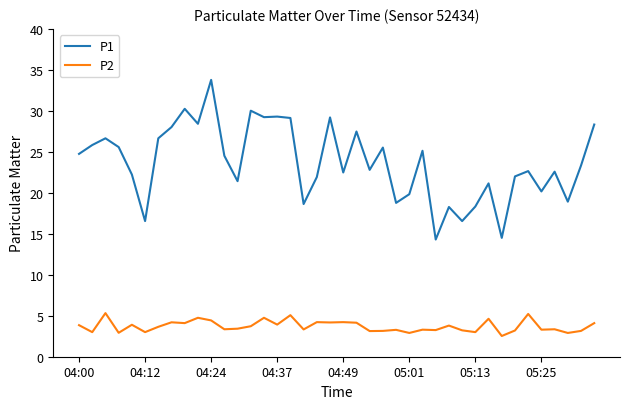

How many distinct data groups are displayed?

2